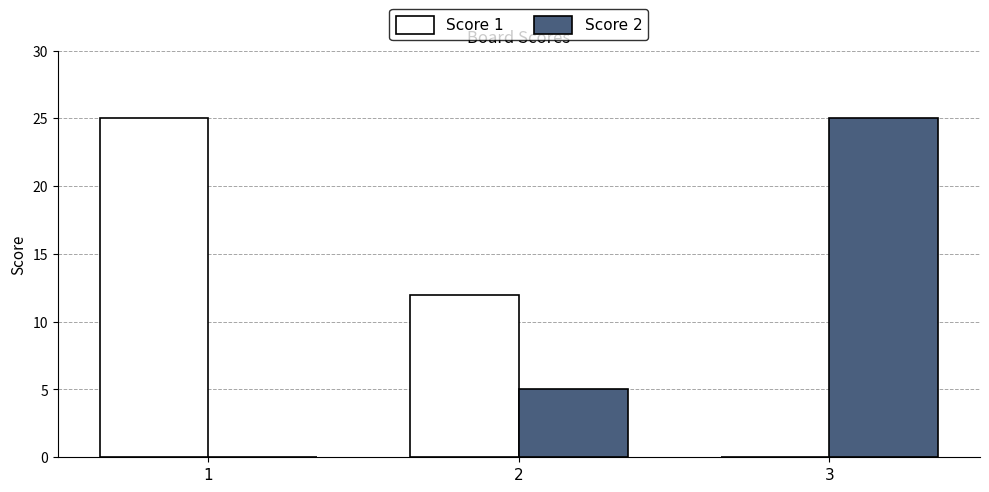

Reading left to right, transcribe all the data shown in this chart.

Score 1: 25	12	0
Score 2: 0	5	25